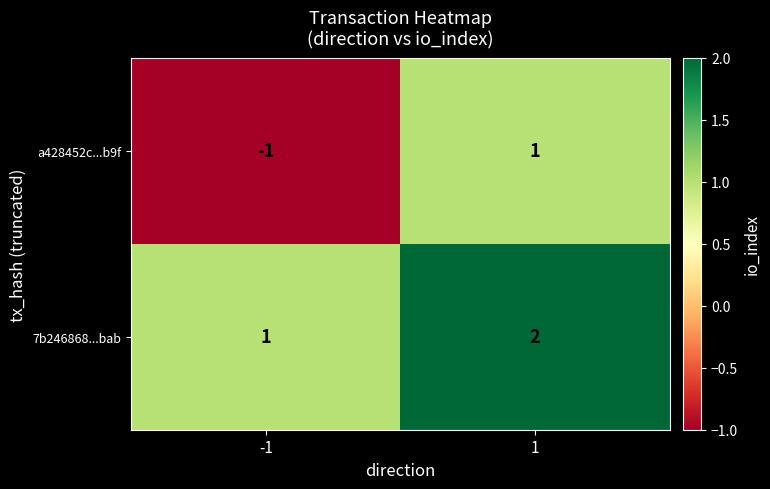

What is the sum of the 7b246868...bab values at 1 and -1?

3